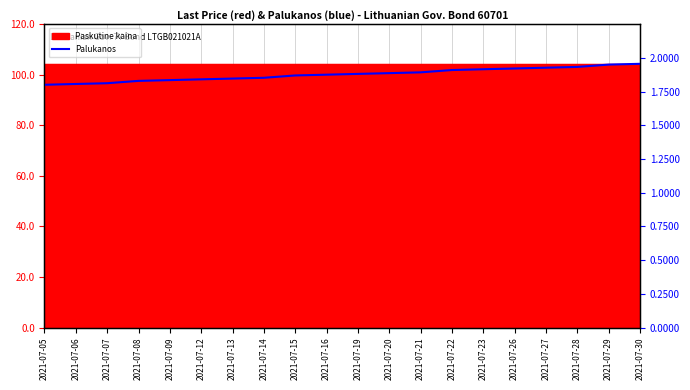

How many values are between 1 and 2?

20